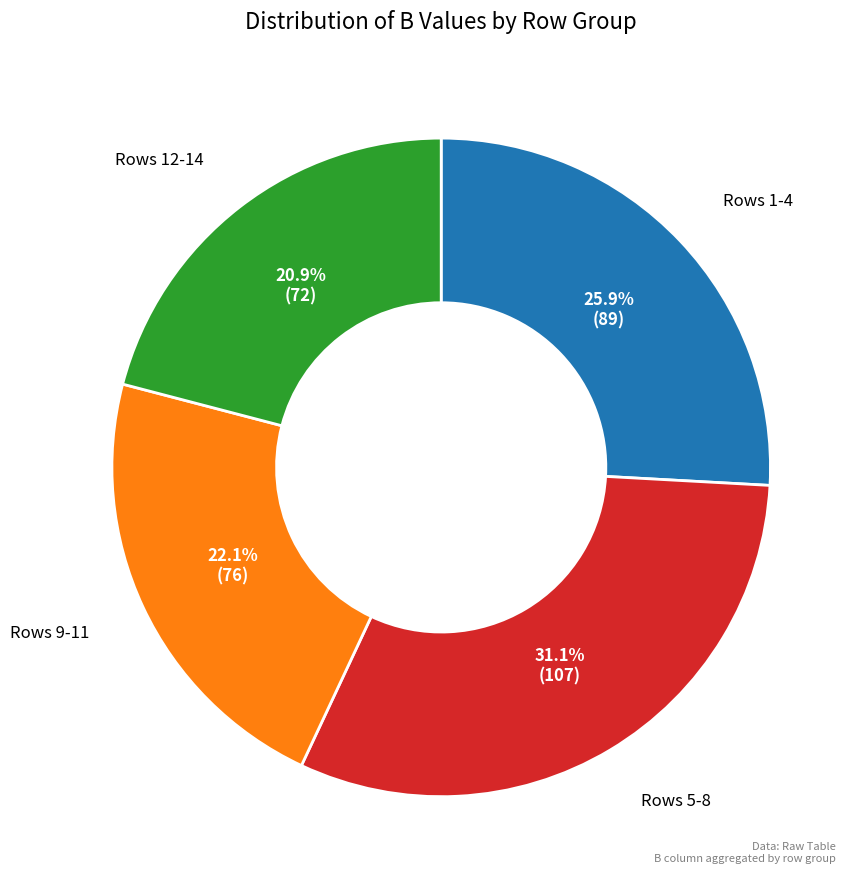

Is there a majority slice in this chart?

No